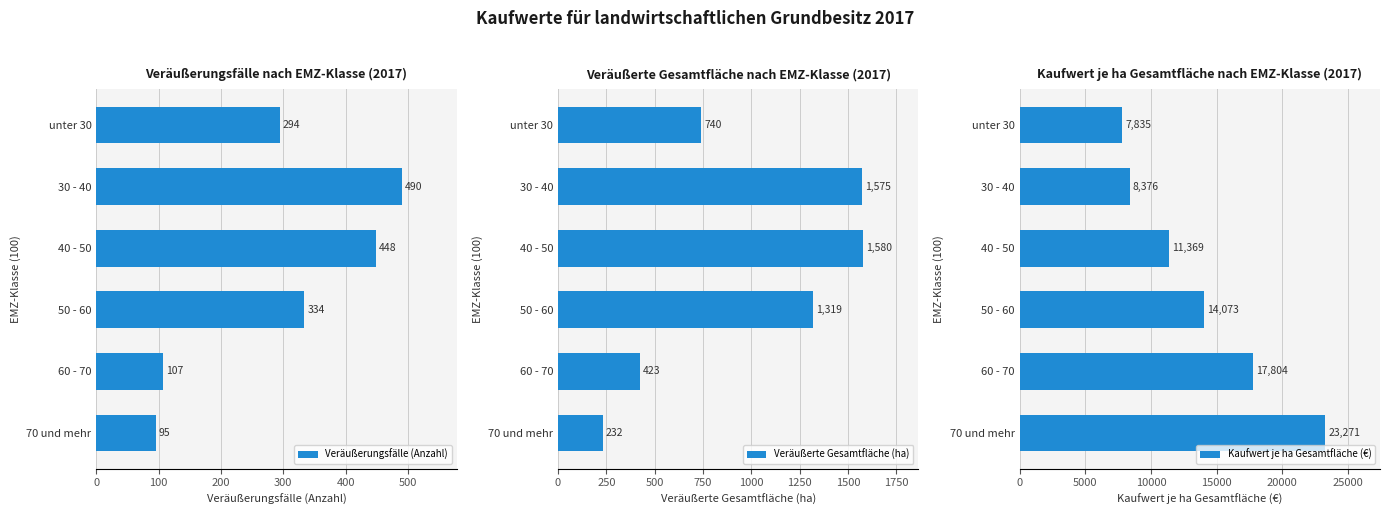

What is the maximum value shown in the chart?

23271